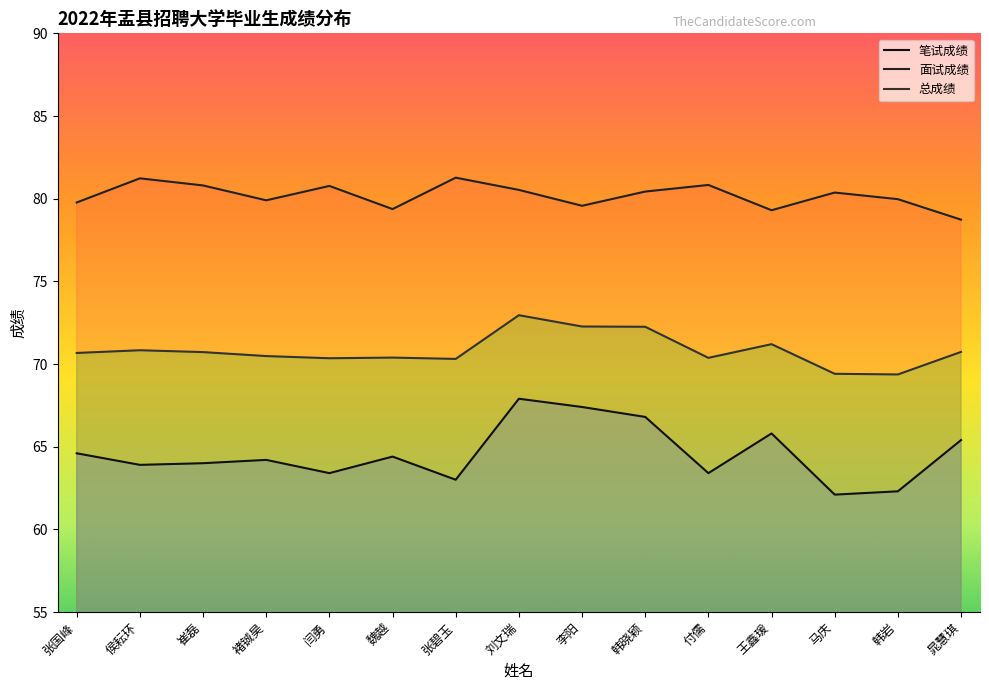

What is the sum of the 面试成绩 values at 褚铖昊 and 魏越?

159.3